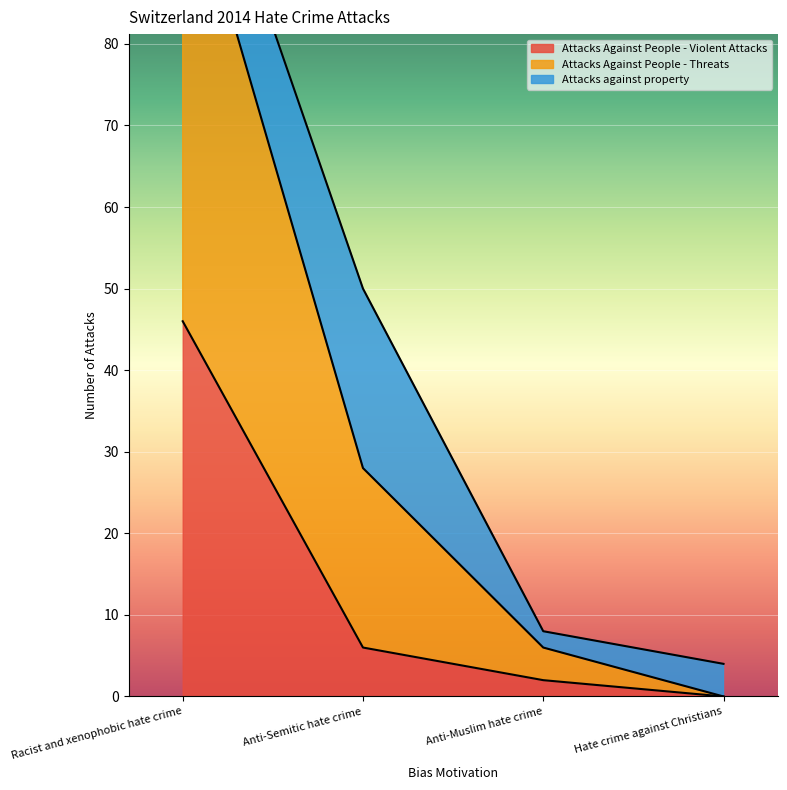

Which series has the widest spread of values?

Attacks Against People - Threats